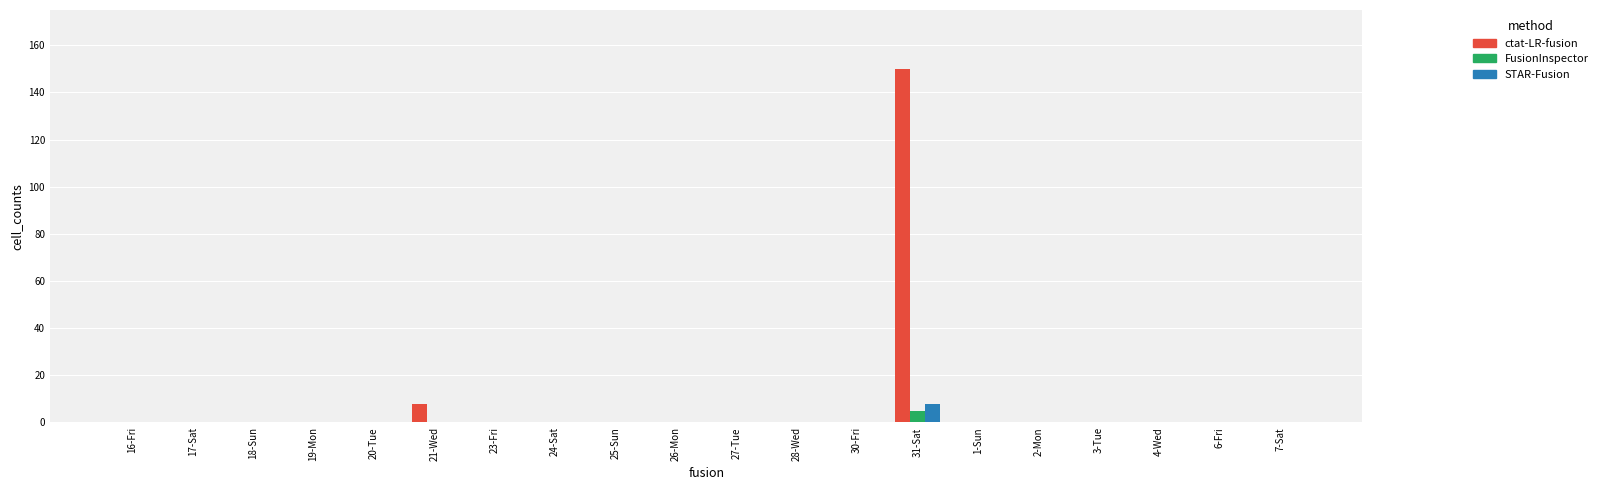

At which category is the sum across all series the highest?

31-Sat